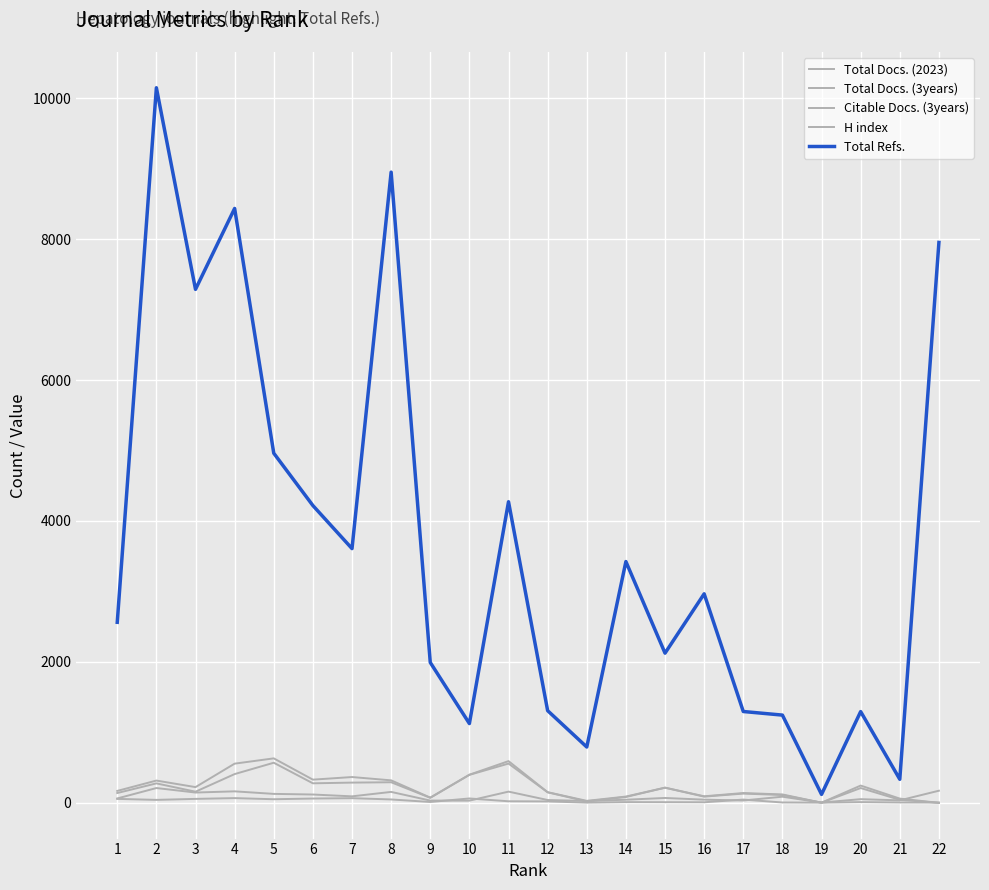

Reading left to right, extract all data points from this chart.

Total Docs. (2023): 62	210	146	163	127	118	92	155	32	31	159	40	26	44	69	45	33	87	4	52	35	172
Total Docs. (3years): 169	316	223	556	631	329	366	319	74	399	592	151	28	89	215	93	139	119	2	245	60	0
Citable Docs. (3years): 139	276	158	408	569	277	287	292	71	397	557	149	20	83	215	88	131	111	2	210	43	0
H index: 56	42	56	67	51	61	66	48	12	62	22	20	3	10	9	8	46	5	3	10	5	4
Total Refs.: 2562	10148	7287	8435	4962	4219	3608	8950	1992	1125	4273	1308	792	3424	2124	2966	1296	1245	120	1295	334	7953